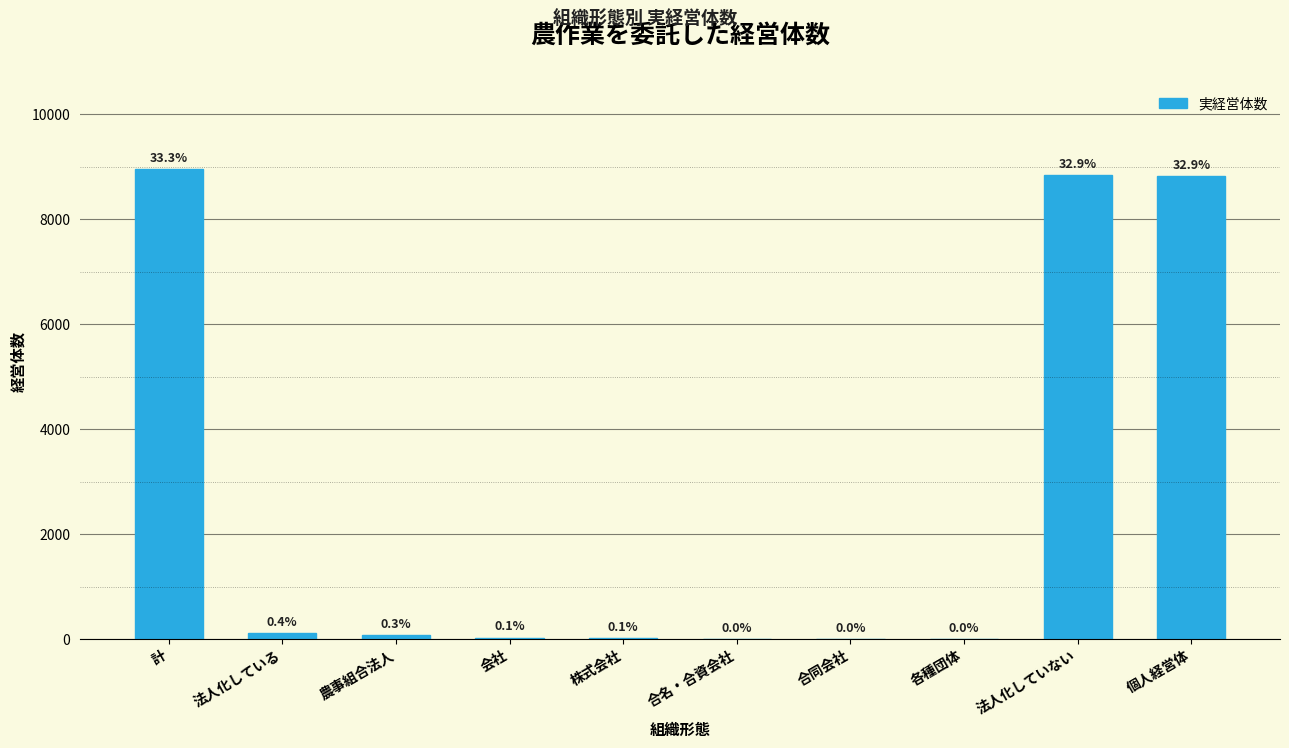

Are the bars horizontal?

No